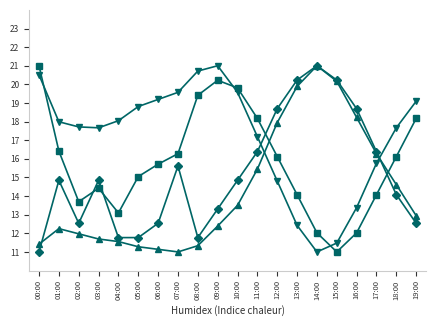

What is the smallest value displayed?

11.0